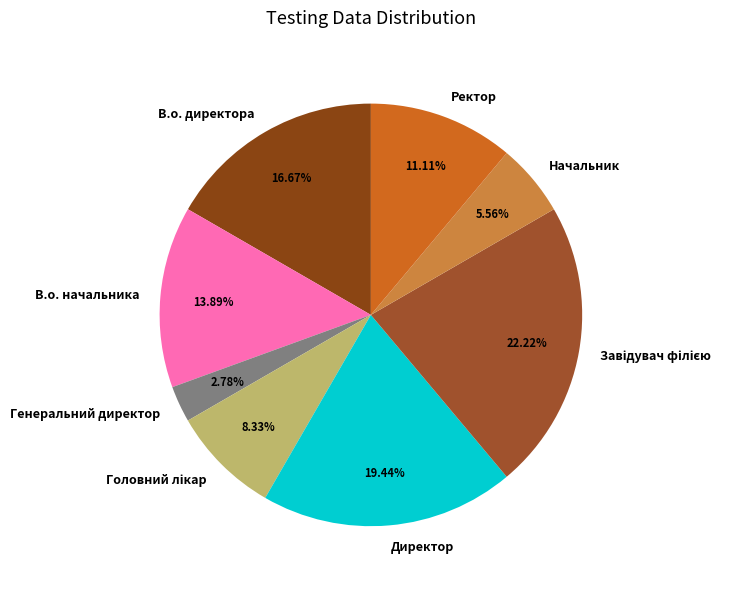

How many segments does this pie chart have?

8